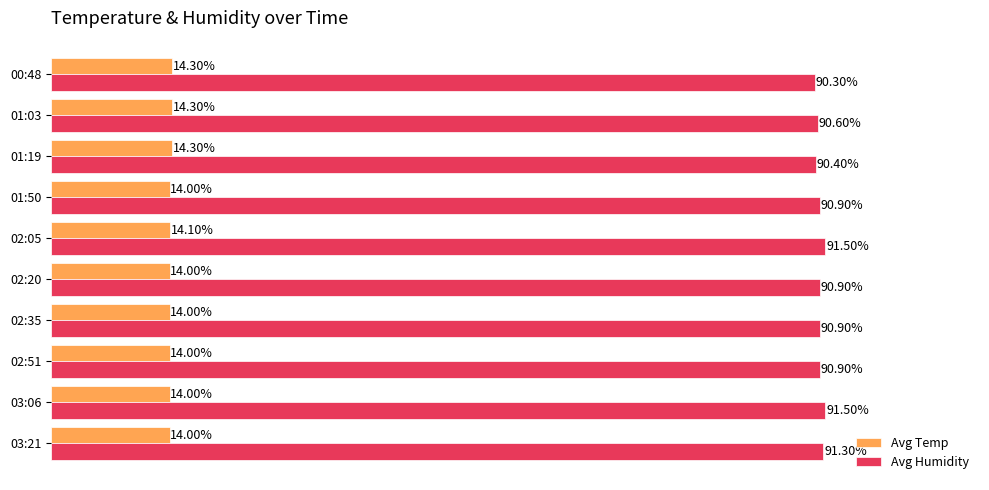

Between 01:19 and 01:50, which series saw the biggest shift?

Avg Humidity